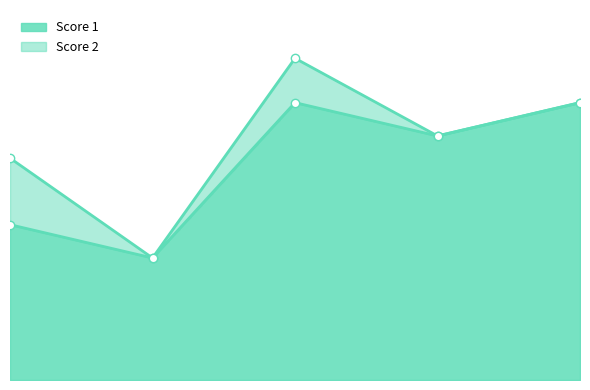

What is the minimum value shown in the chart?

11